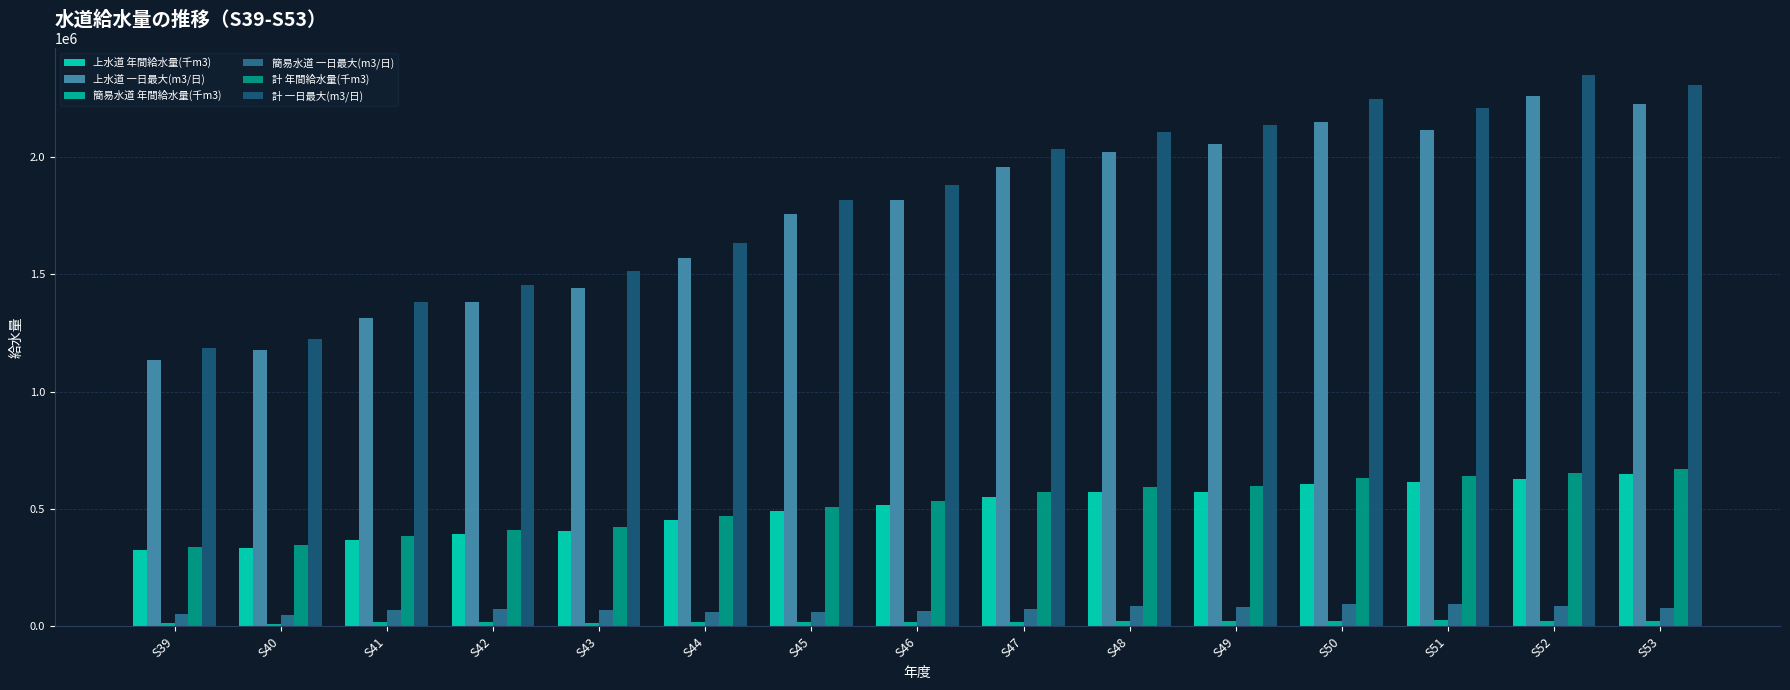

At which label is 上水道 年間給水量(千m3) closest to 488142?

S45